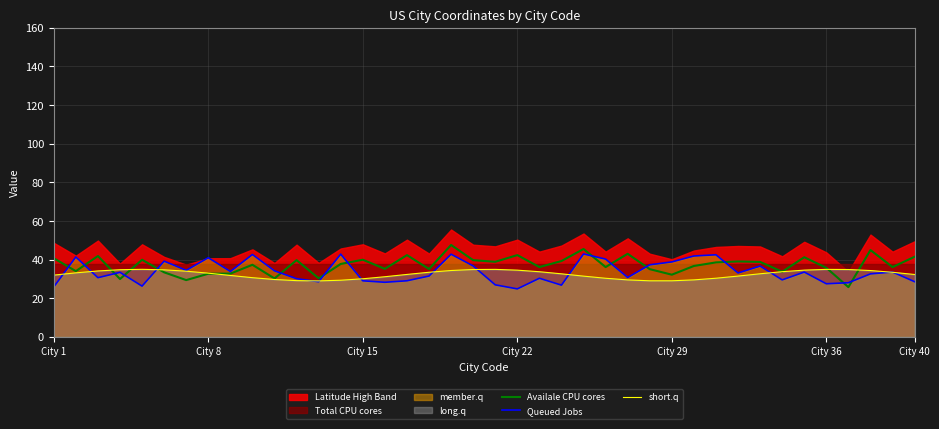

At how many categories does at least one series exceed 34?

37